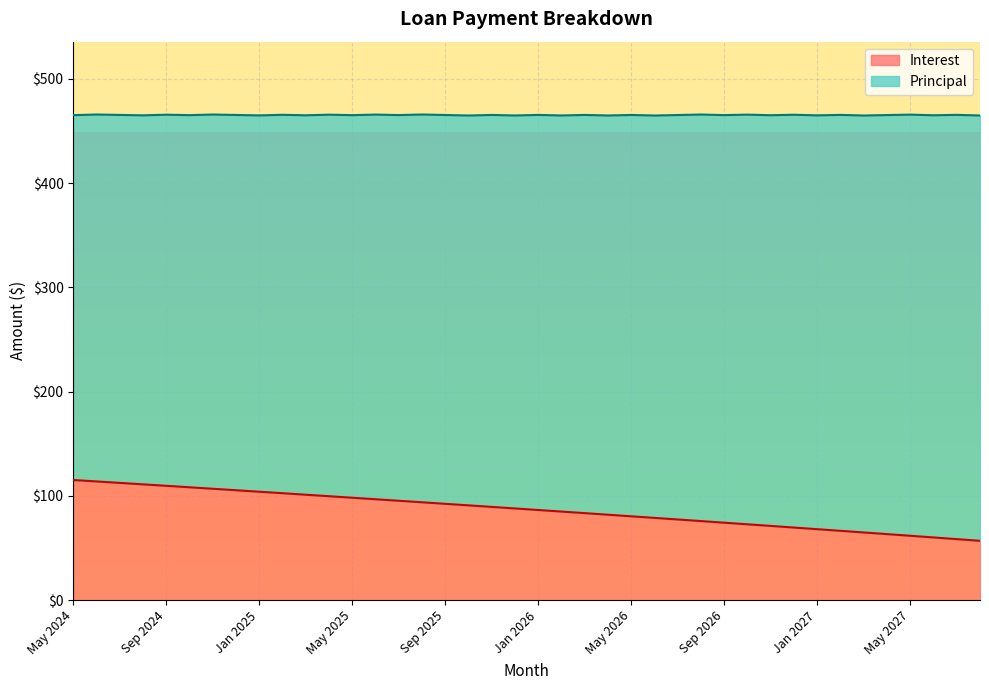

Does the chart display data point markers on the line(s)?

No